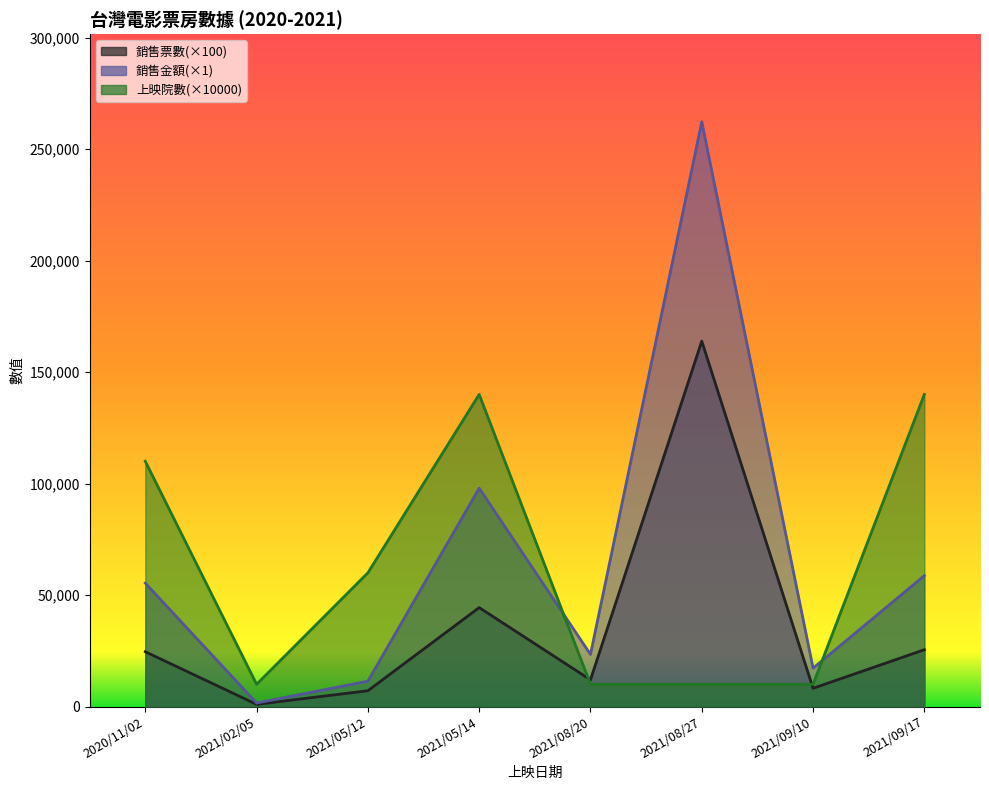

At how many categories does at least one series exceed 65271?

4